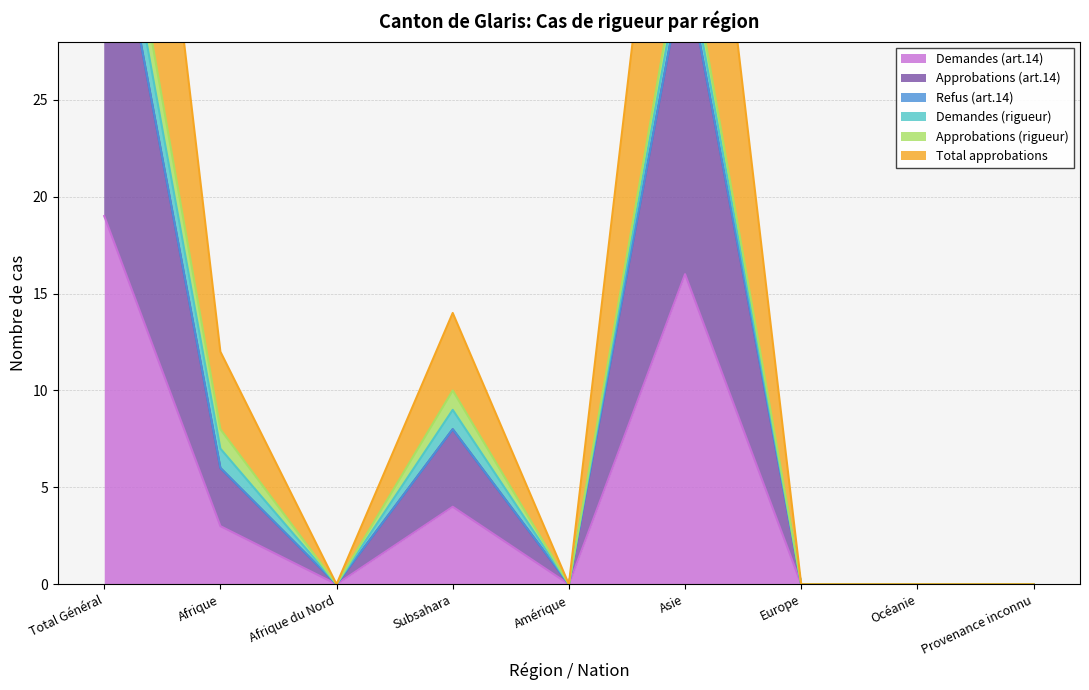

At which label does Total approbations reach its peak?

Total Général